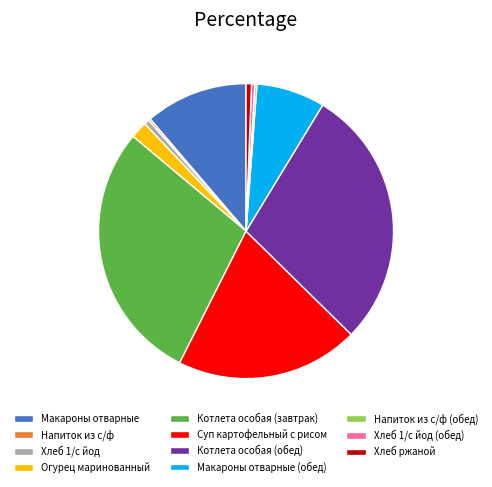

Approximately how many times larger is the value at Котлета особая (завтрак) compared to Котлета особая (обед)?

1.0